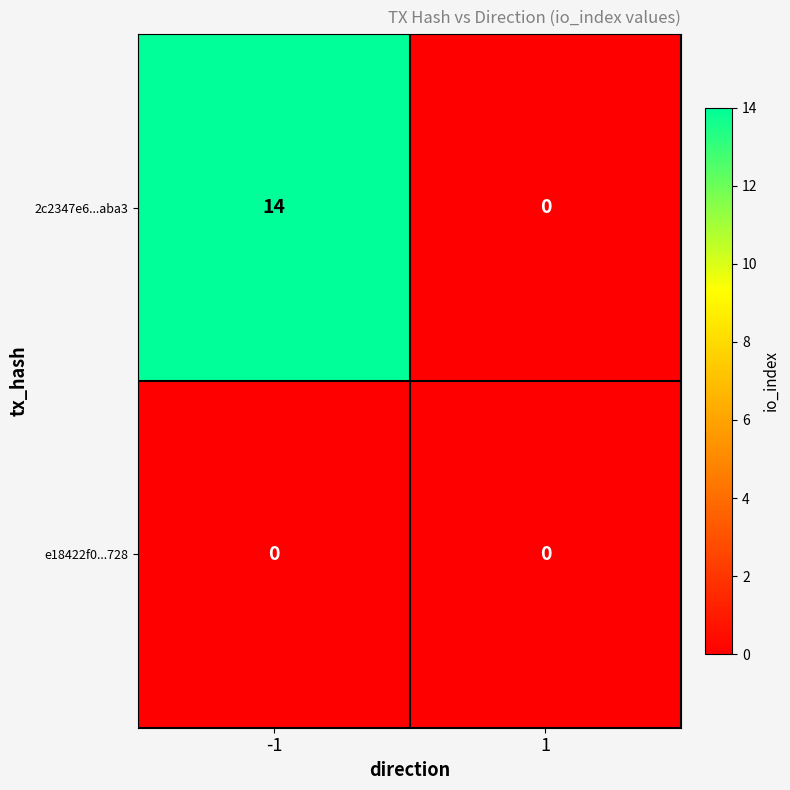

Count the number of categories in the chart.

2